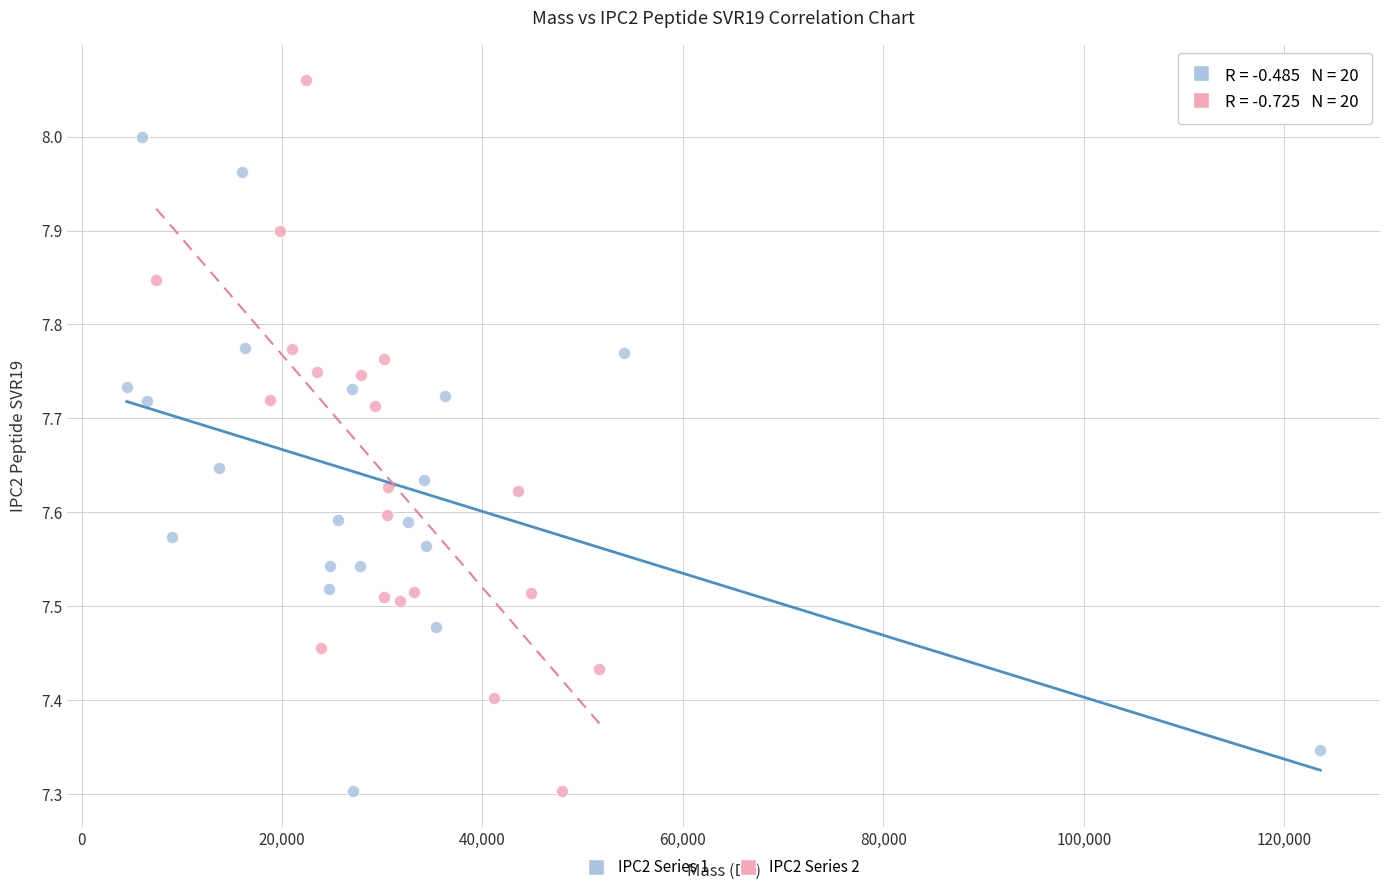

Which series reaches the maximum Y coordinate?

IPC2 Series 2